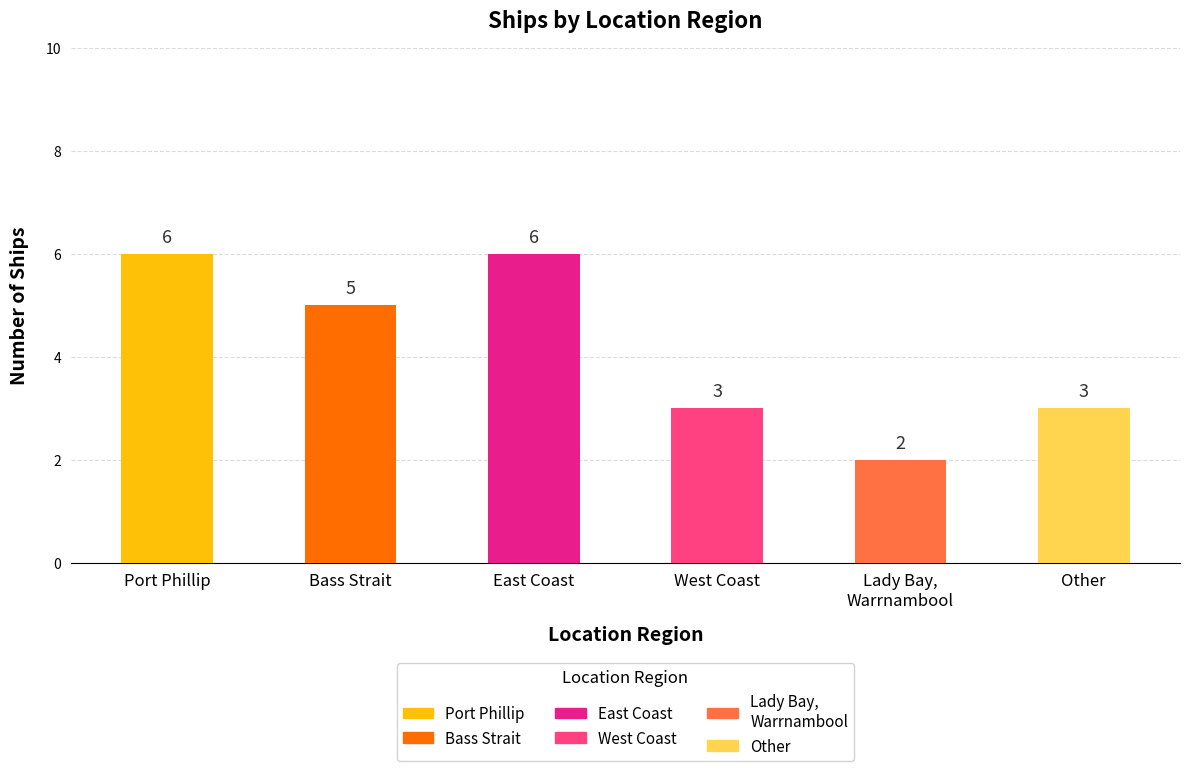

Where does the data first go above 5?

Port Phillip